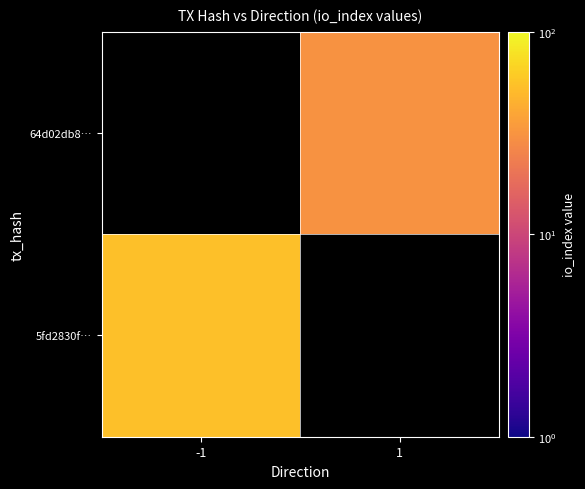

Between -1 and 1, which is larger?

1